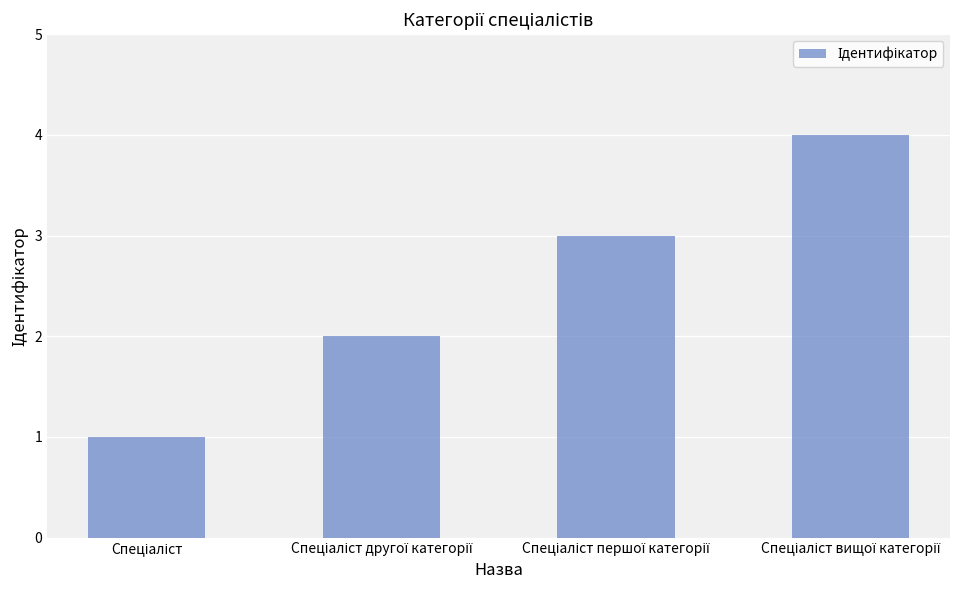

What is the sum of all values?

10